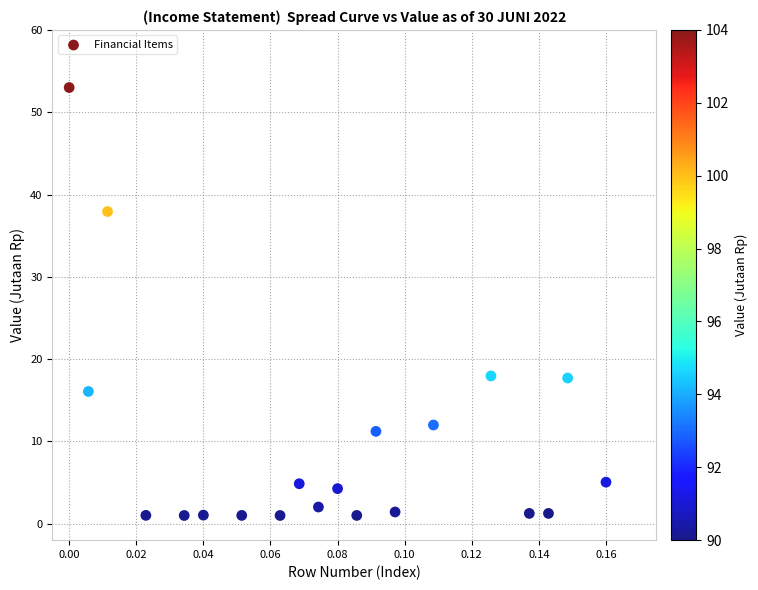

What is the range of Y values (max minus min)?

52.0